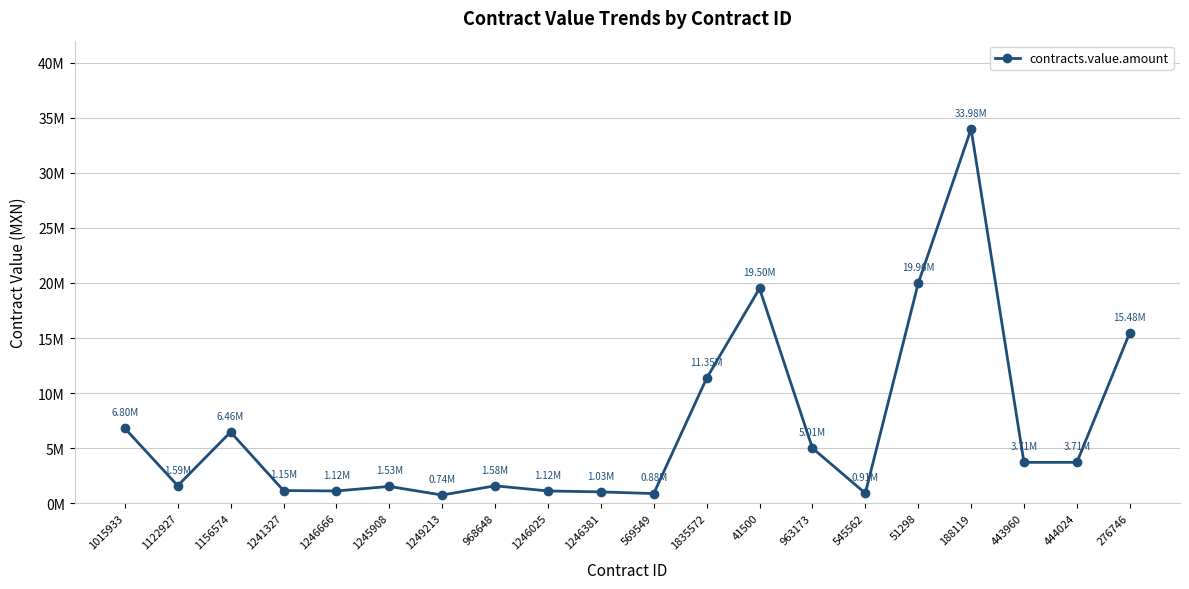

Which label corresponds to the largest value in the chart?

188119